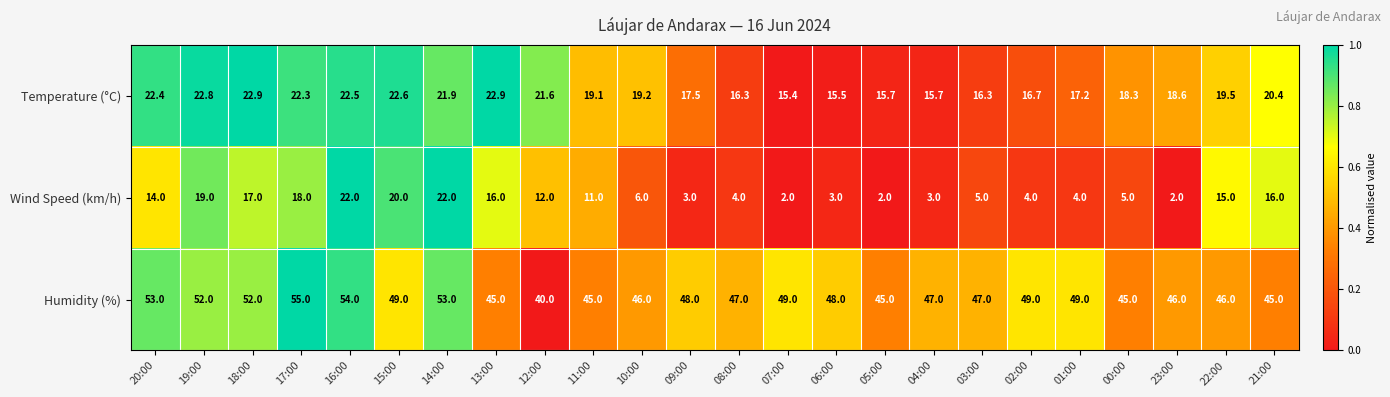

List the series in order of their overall mean, lowest first.

Wind Speed (km/h), Temperature (°C), Humidity (%)